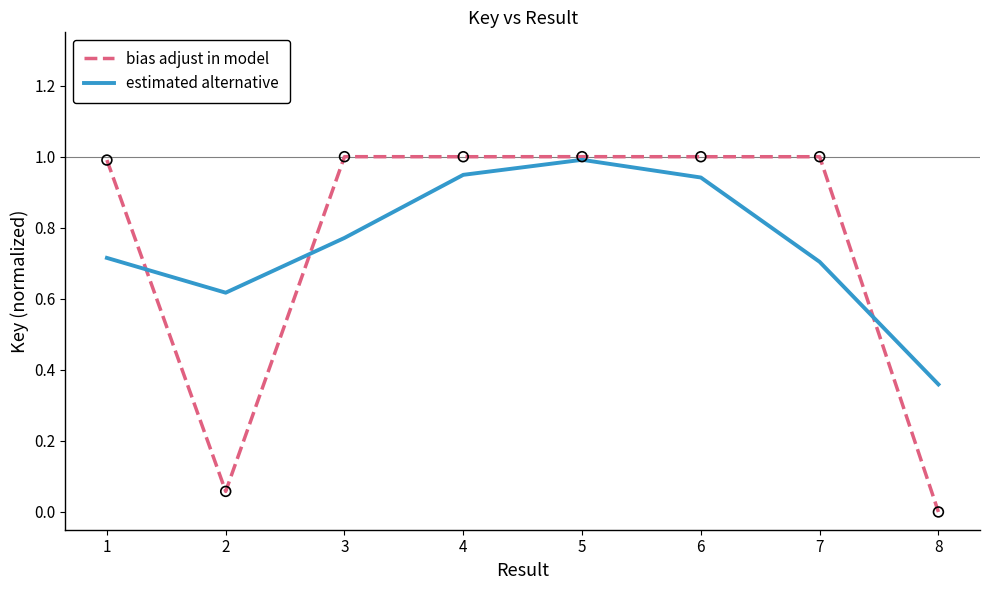

What are all the series names shown in the legend?

bias adjust in model, estimated alternative